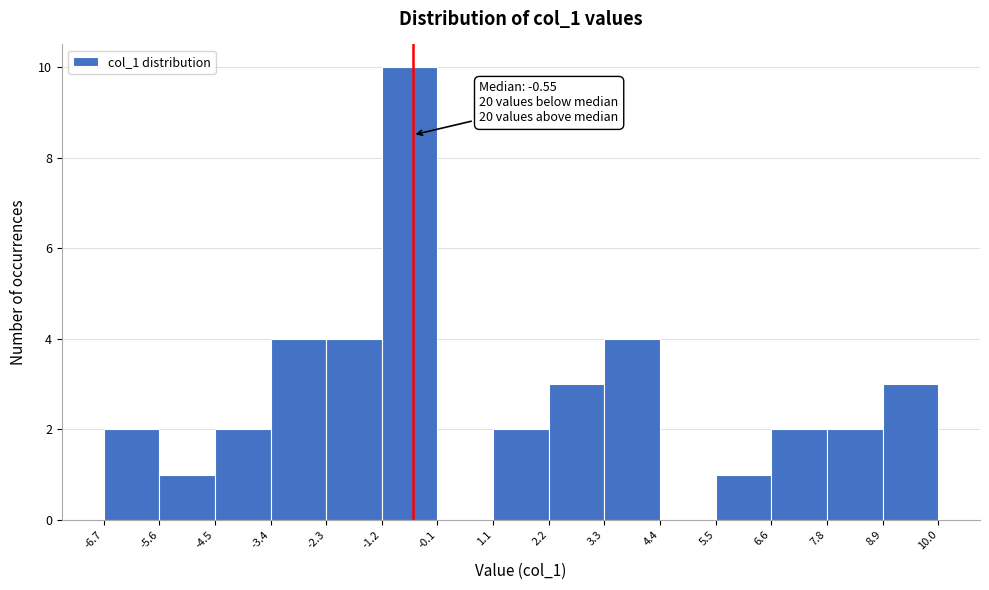

Over which range of the x-axis is the bar tallest?

-1.2 to -0.1